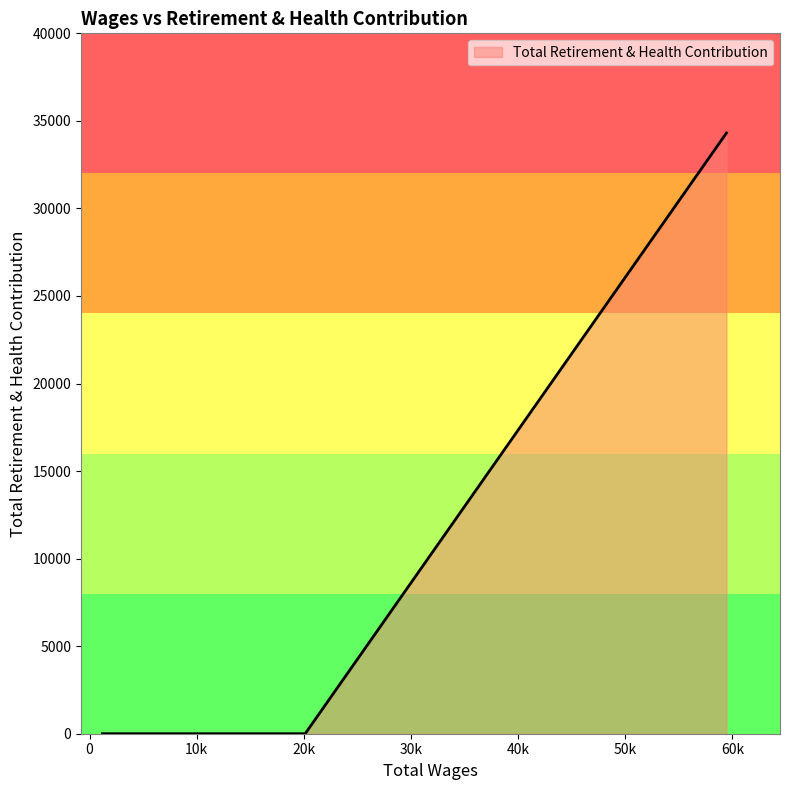

What is the maximum value shown in the chart?

34304